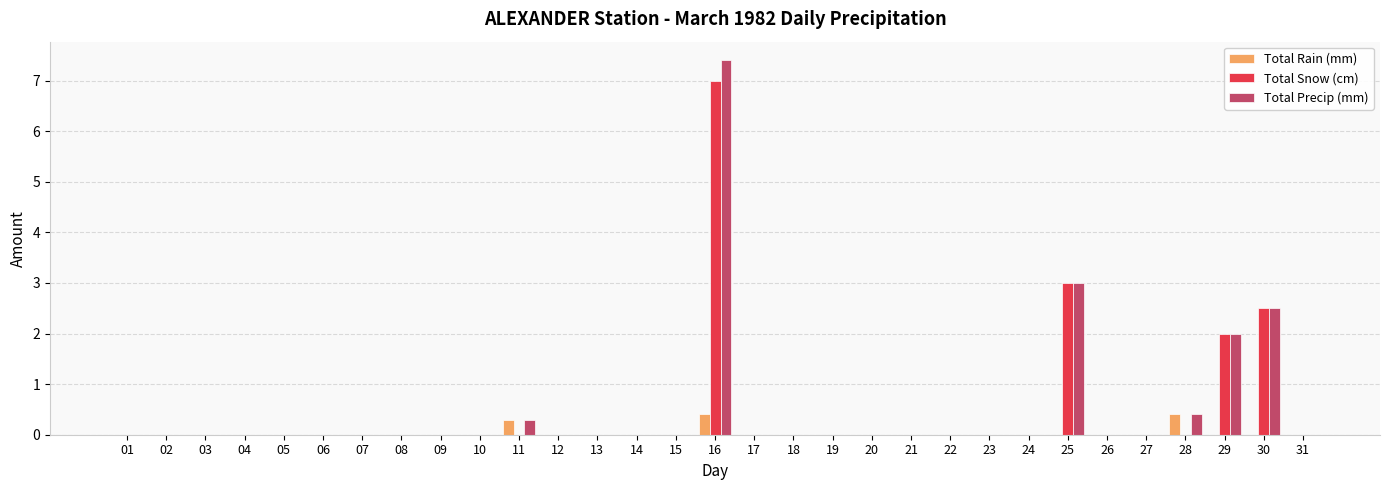

The Total Precip (mm) series shows 3.1 at 09. True or false?

False